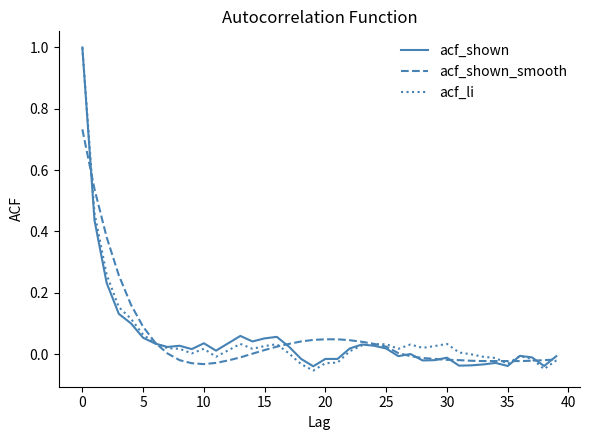

What is the highest value of the acf_shown series?

1.0